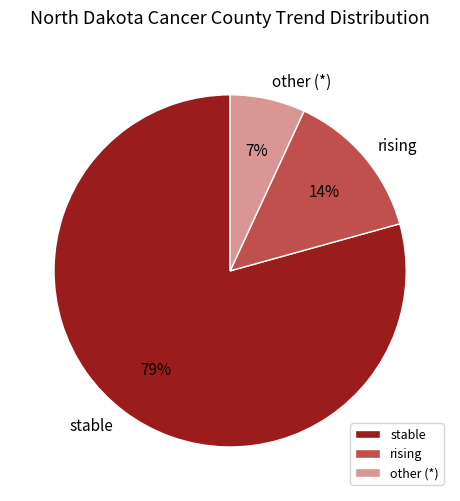

What is the majority slice?

stable